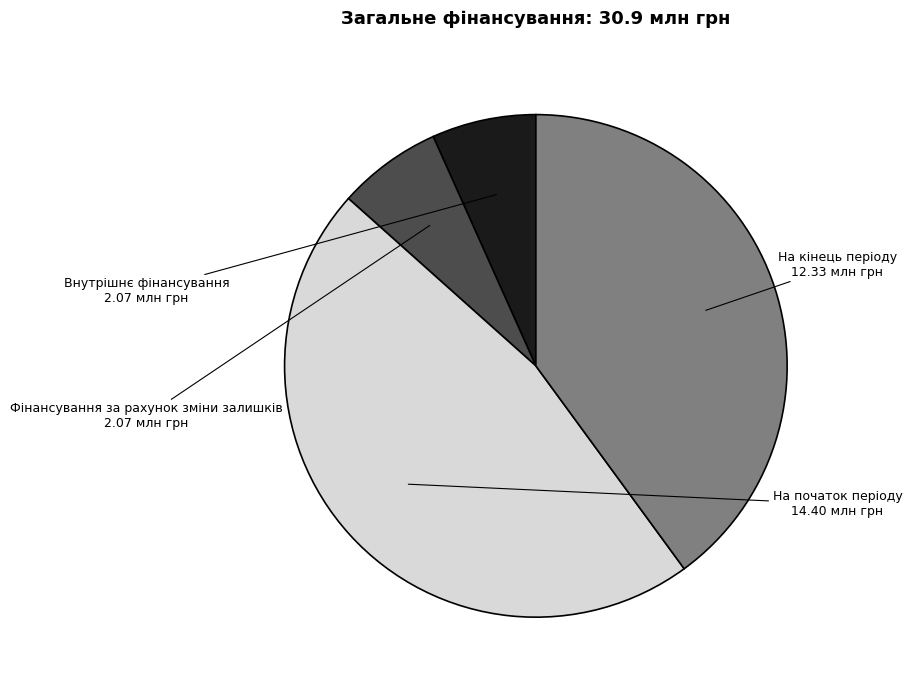

Which slice is the largest?

На початок періоду